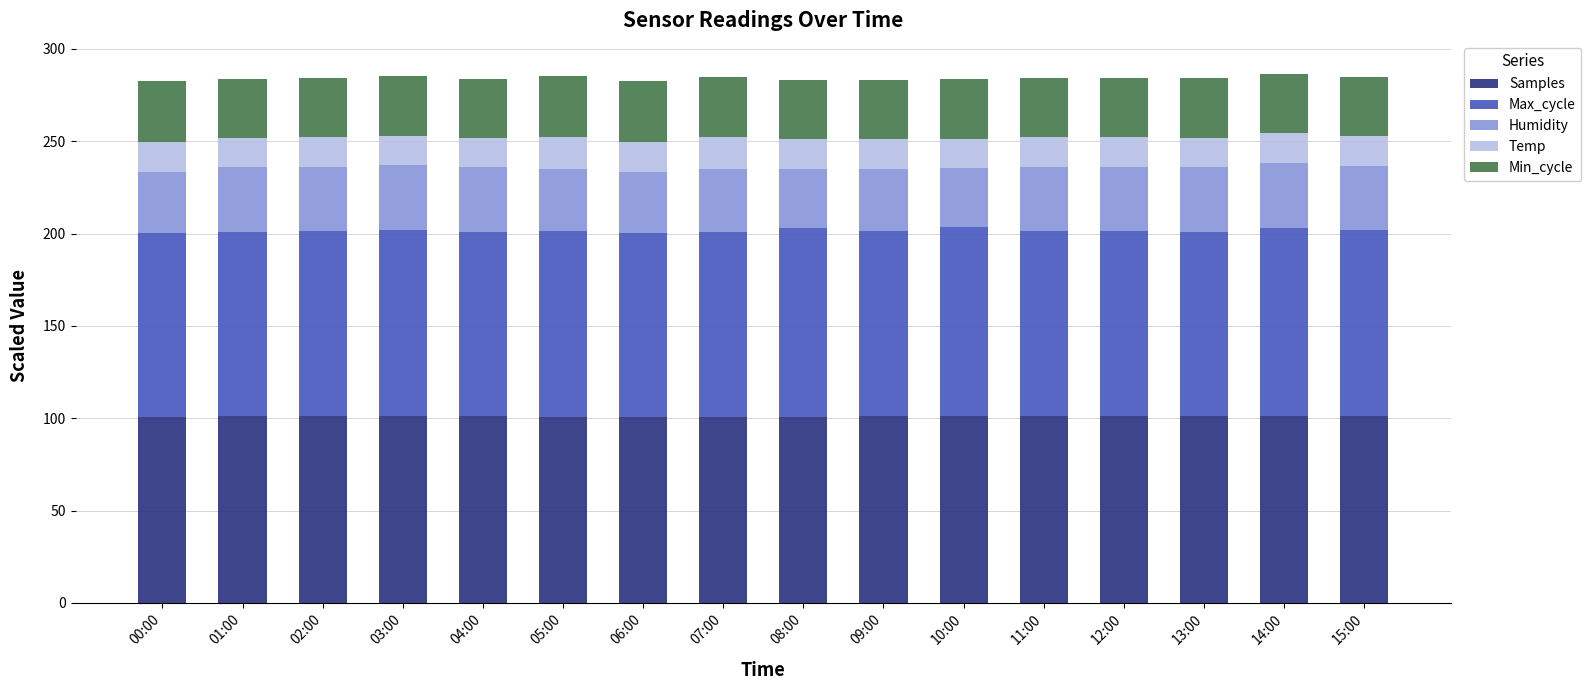

What is the sum of all Samples values?

1617.3